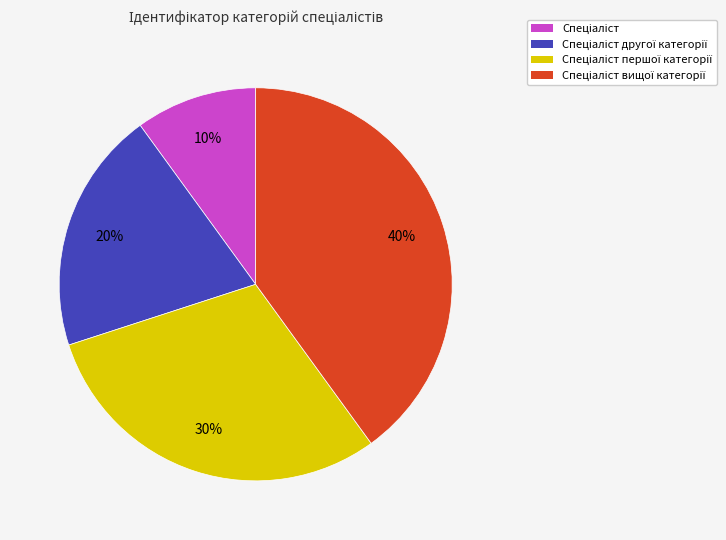

To the nearest percent, what is the average slice percentage?

25%